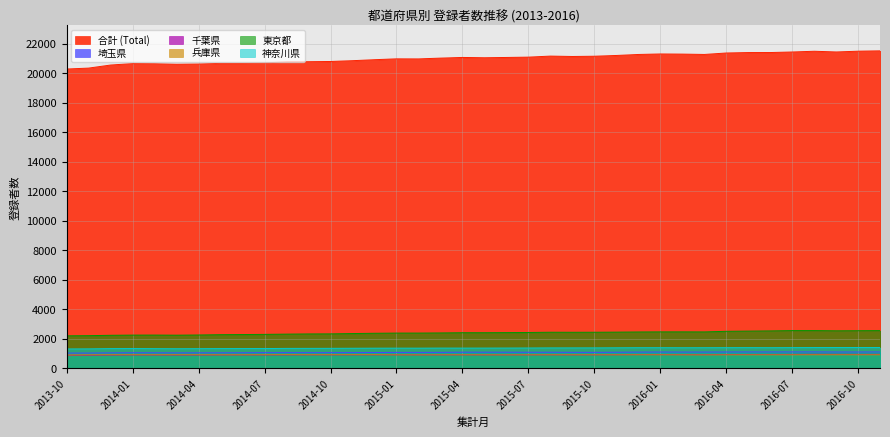

At which category is the sum across all series the highest?

2016-11